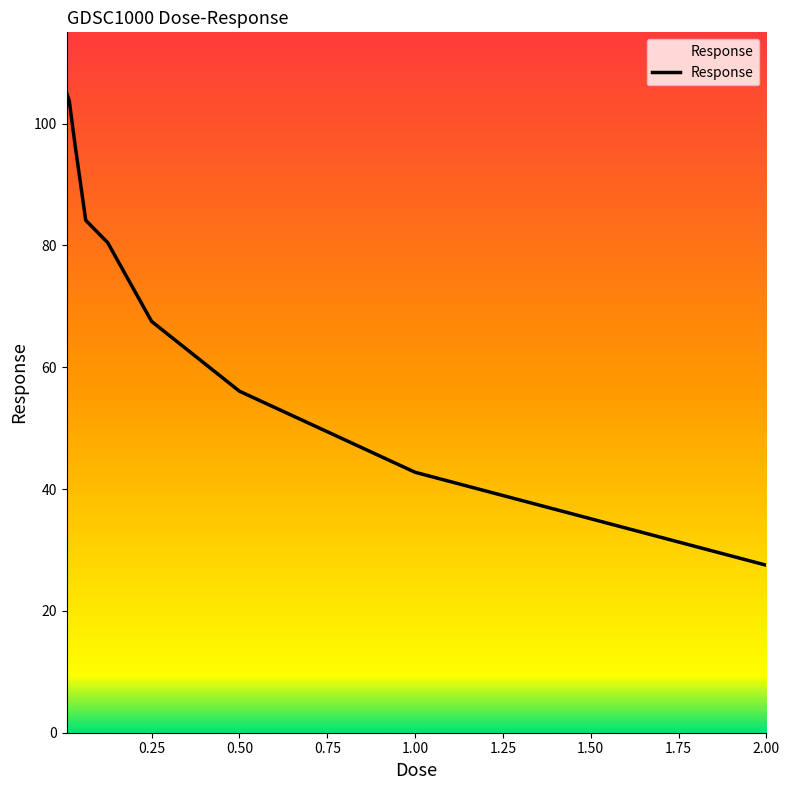

What is the maximum value shown in the chart?

105.1